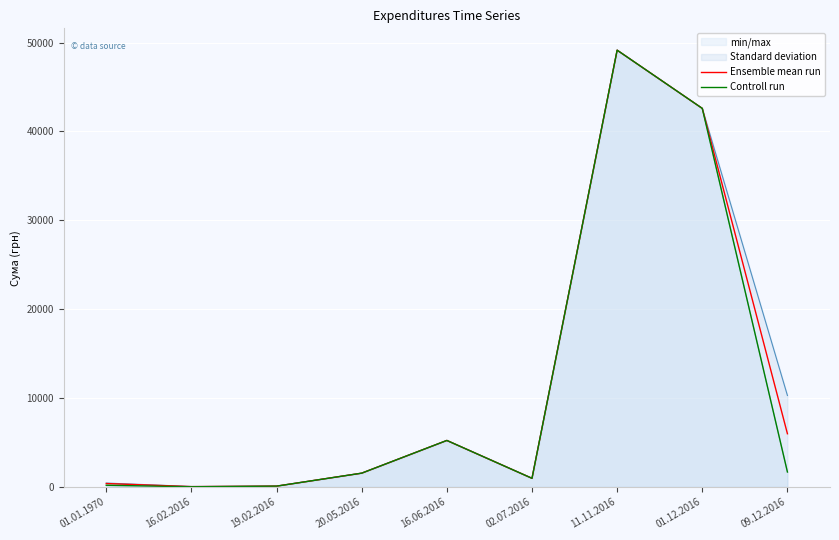

Between 02.07.2016 and 16.06.2016, which is larger?

16.06.2016